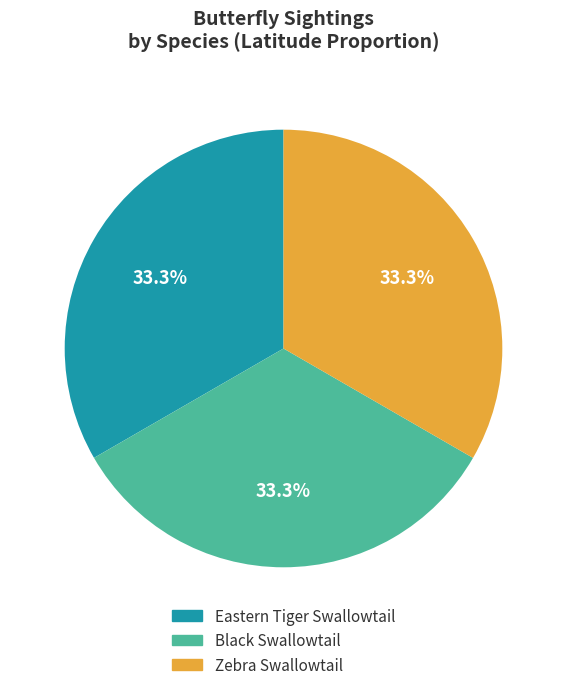

Combined, what portion of the pie is Zebra Swallowtail and Black Swallowtail?

66.7%